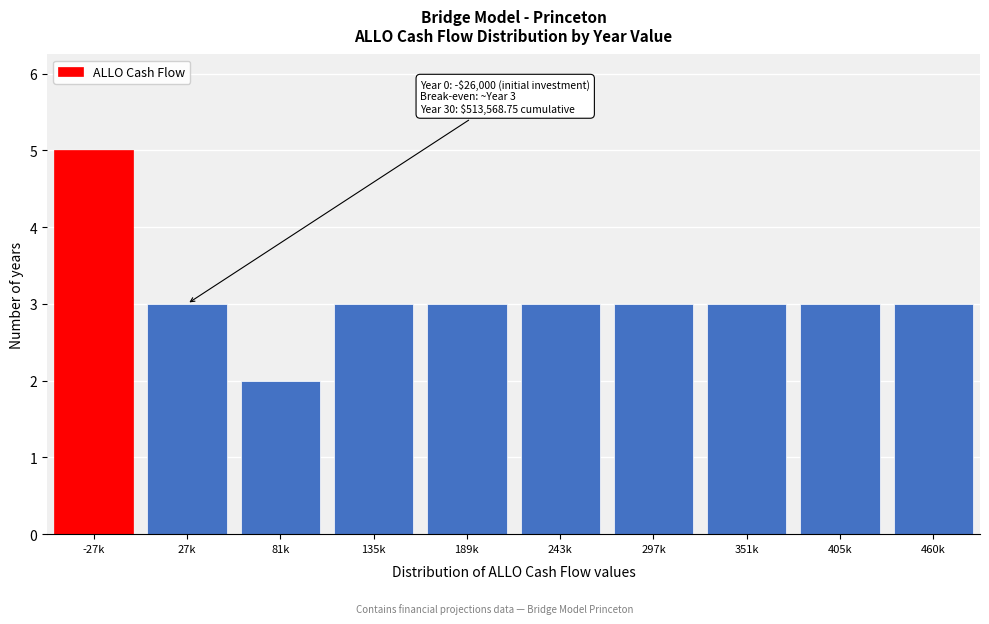

Reading right to left, list all the values displayed in this chart.

460k=3	405k=3	351k=3	297k=3	243k=3	189k=3	135k=3	81k=2	27k=3	-27k=5